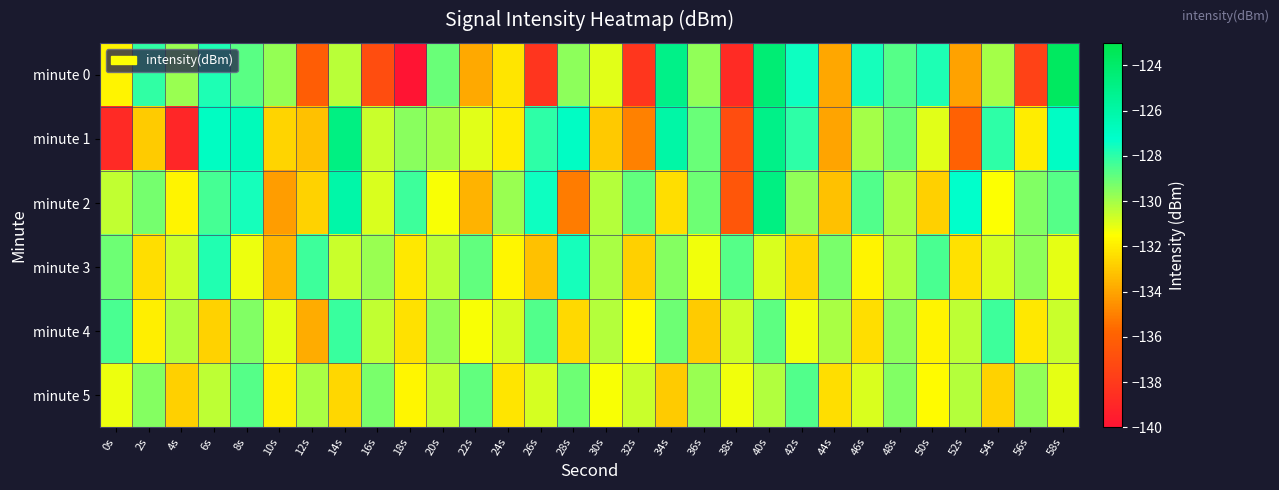

Reading right to left, extract all data points from this chart.

minute 0: 58s=-123.7	56s=-137.6	54s=-130.0	52s=-134.1	50s=-127.7	48s=-128.6	46s=-127.6	44s=-133.9	42s=-127.5	40s=-124.4	38s=-138.8	36s=-129.7	34s=-125.0	32s=-138.1	30s=-131.0	28s=-129.6	26s=-138.2	24s=-132.2	22s=-133.9	20s=-129.0	18s=-140.0	16s=-137.0	14s=-130.3	12s=-136.2	10s=-129.8	8s=-128.7	6s=-127.8	4s=-129.8	2s=-128.1	0s=-131.8
minute 1: 58s=-127.0	56s=-132.0	54s=-128.0	52s=-136.0	50s=-131.0	48s=-129.0	46s=-130.0	44s=-134.0	42s=-128.0	40s=-125.0	38s=-137.0	36s=-129.0	34s=-126.0	32s=-135.0	30s=-133.0	28s=-127.0	26s=-128.0	24s=-132.0	22s=-131.0	20s=-130.0	18s=-129.5	16s=-130.6	14s=-124.8	12s=-133.2	10s=-132.7	8s=-126.7	6s=-127.0	4s=-139.1	2s=-132.9	0s=-138.8
minute 2: 58s=-128.7	56s=-129.4	54s=-131.5	52s=-127.3	50s=-132.8	48s=-130.1	46s=-128.6	44s=-133.2	42s=-129.7	40s=-124.8	38s=-136.5	36s=-129.1	34s=-132.4	32s=-128.9	30s=-130.3	28s=-135.1	26s=-127.5	24s=-129.8	22s=-133.6	20s=-131.4	18s=-128.3	16s=-130.9	14s=-126.1	12s=-132.7	10s=-134.2	8s=-127.6	6s=-128.4	4s=-131.8	2s=-129.2	0s=-130.5
minute 3: 58s=-131.1	56s=-129.6	54s=-130.8	52s=-132.3	50s=-128.5	48s=-130.2	46s=-131.8	44s=-129.3	42s=-132.6	40s=-130.9	38s=-128.7	36s=-131.3	34s=-129.5	32s=-132.8	30s=-130.1	28s=-127.6	26s=-133.2	24s=-131.7	22s=-128.9	20s=-130.4	18s=-132.1	16s=-129.8	14s=-130.6	12s=-128.3	10s=-133.5	8s=-131.2	6s=-127.8	4s=-130.7	2s=-132.4	0s=-129.1
minute 4: 58s=-130.6	56s=-132.1	54s=-128.3	52s=-130.4	50s=-131.8	48s=-129.6	46s=-132.4	44s=-130.1	42s=-131.3	40s=-128.8	38s=-130.7	36s=-132.9	34s=-129.1	32s=-131.6	30s=-130.3	28s=-132.5	26s=-128.6	24s=-130.8	22s=-131.4	20s=-129.7	18s=-132.3	16s=-130.5	14s=-128.2	12s=-133.8	10s=-131.1	8s=-129.4	6s=-132.7	4s=-130.2	2s=-131.9	0s=-128.5
minute 5: 58s=-131.1	56s=-129.7	54s=-132.7	52s=-130.3	50s=-131.6	48s=-129.4	46s=-130.9	44s=-132.4	42s=-128.6	40s=-130.2	38s=-131.3	36s=-129.8	34s=-132.9	32s=-130.6	30s=-131.4	28s=-129.1	26s=-130.8	24s=-132.2	22s=-128.9	20s=-130.5	18s=-131.7	16s=-129.3	14s=-132.6	12s=-130.1	10s=-131.9	8s=-128.7	6s=-130.4	4s=-132.8	2s=-129.5	0s=-131.2